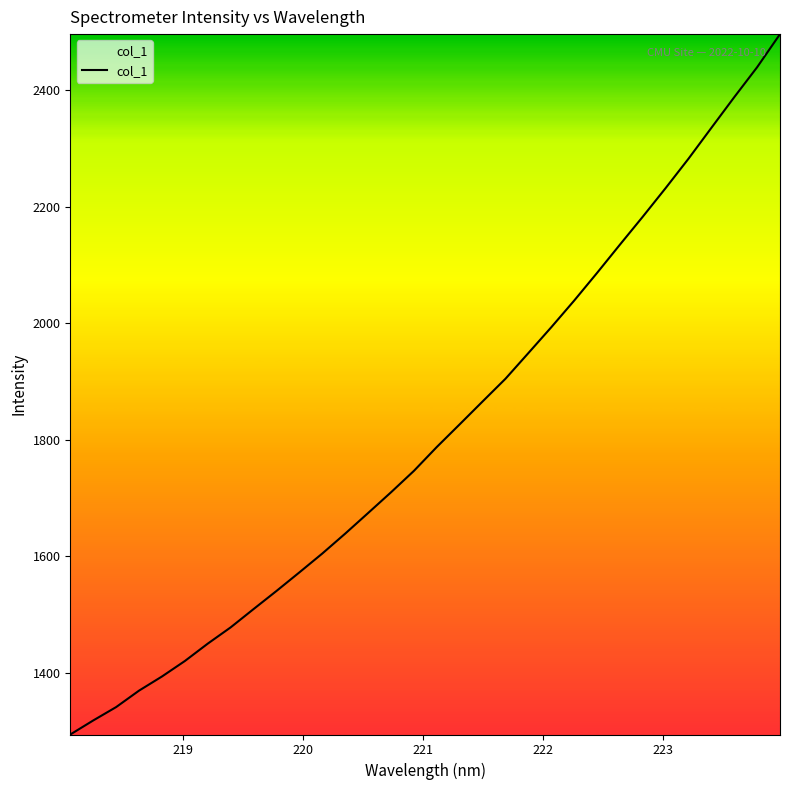

What is the maximum value shown in the chart?

2496.2